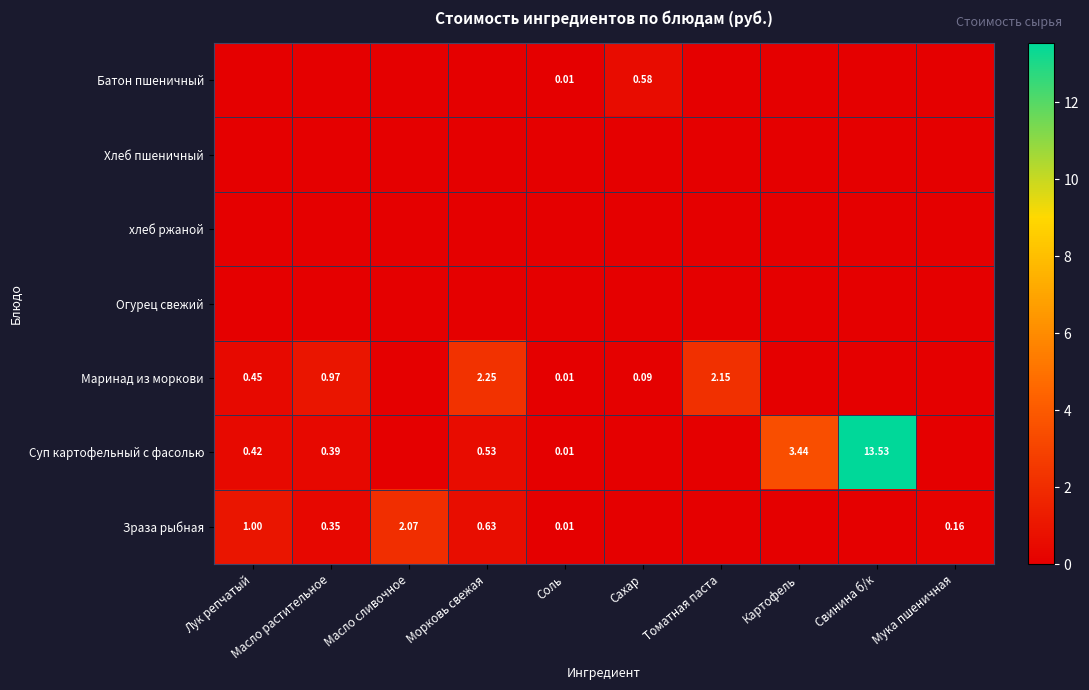

Rank the series at Сахар from lowest to highest value.

Хлеб пшеничный, хлеб ржаной, Огурец свежий, Суп картофельный с фасолью, Зраза рыбная, Маринад из моркови, Батон пшеничный